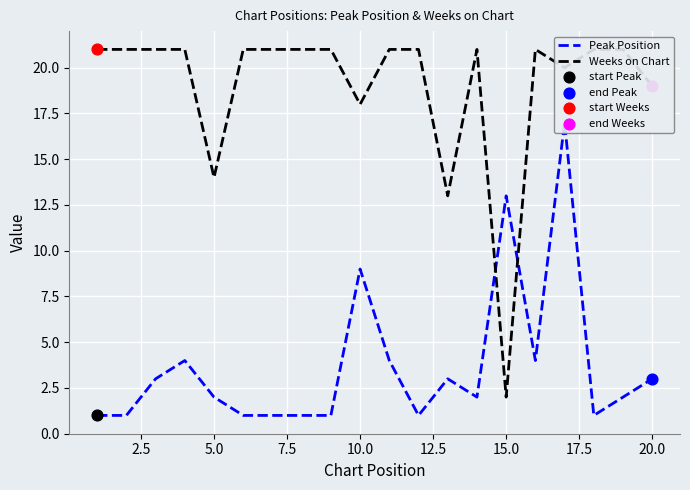

What are all the series names shown in the legend?

Peak Position, Weeks on Chart